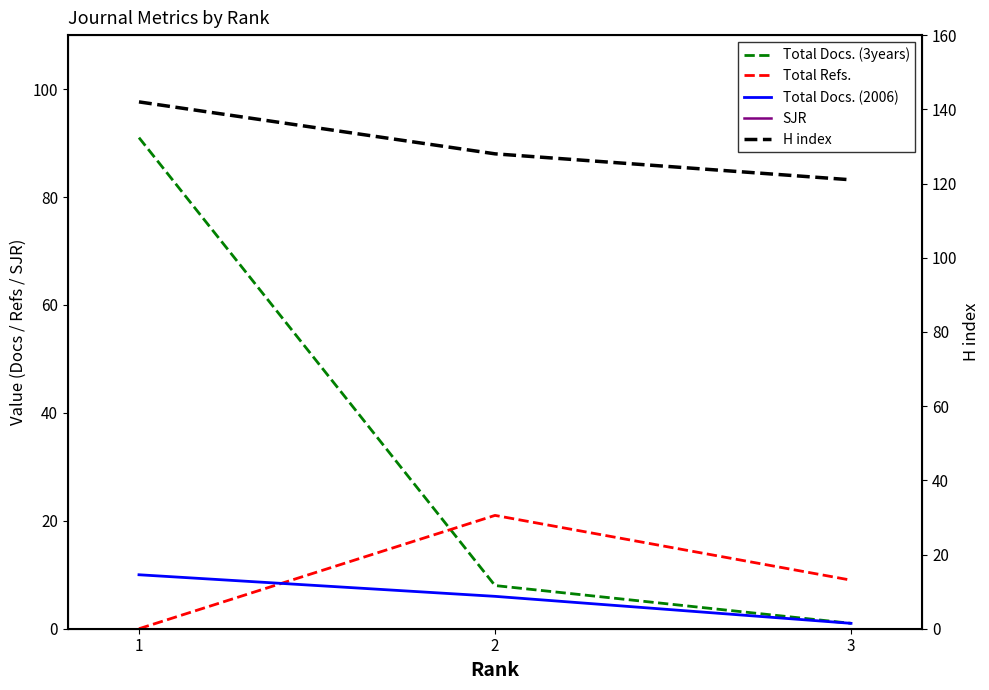

Is it true that Total Docs. (2006) equals 10 at 1?

True